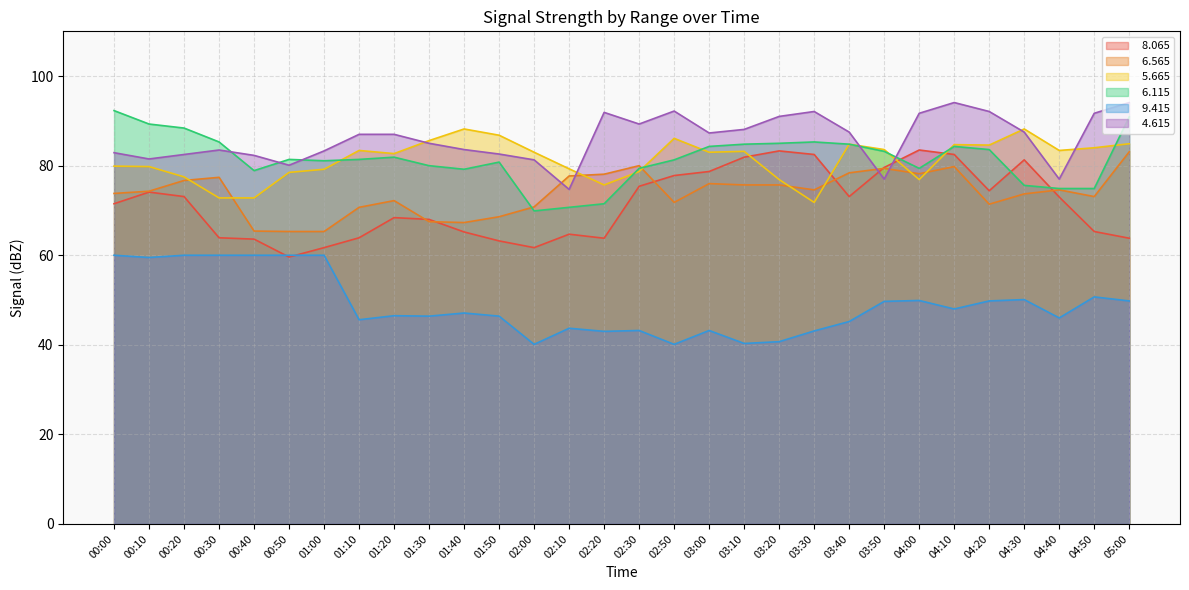

What is the sum of all   8.065 values?

2142.5